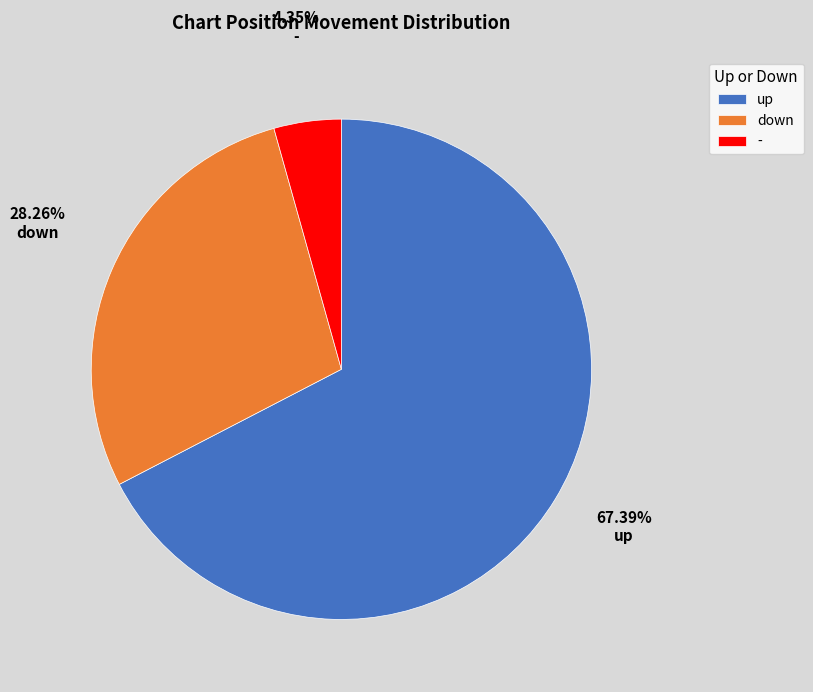

How many slices are in this pie chart?

3